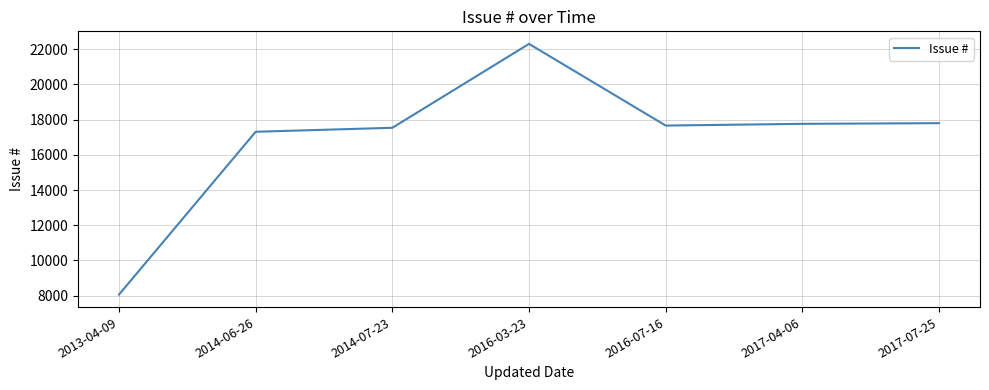

How many values are below 17664?

3